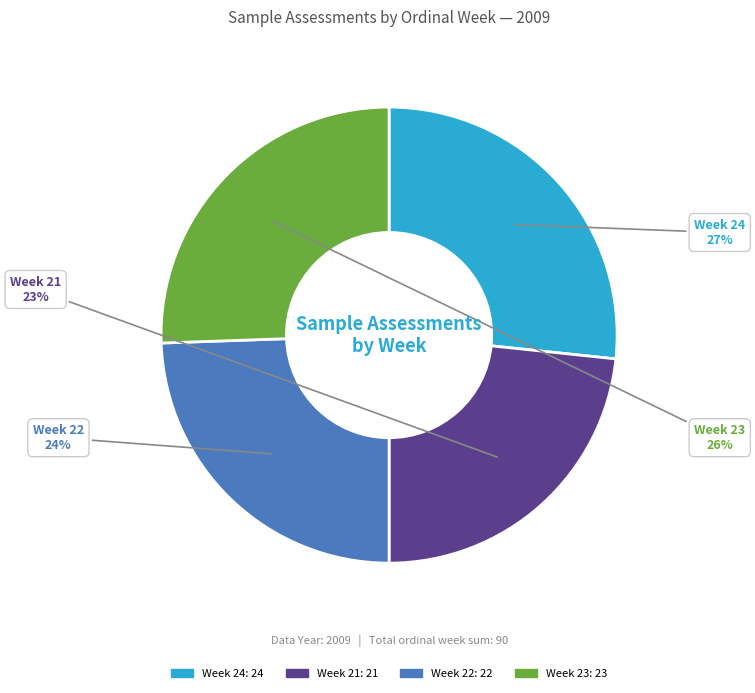

Which slice is the largest?

Week 24